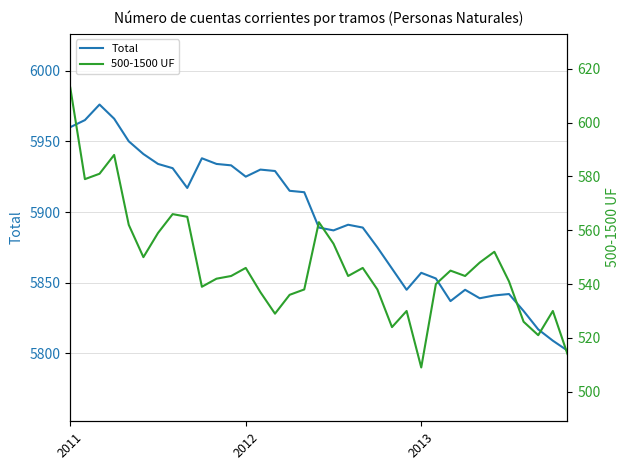

What is the minimum value for Total?

5802